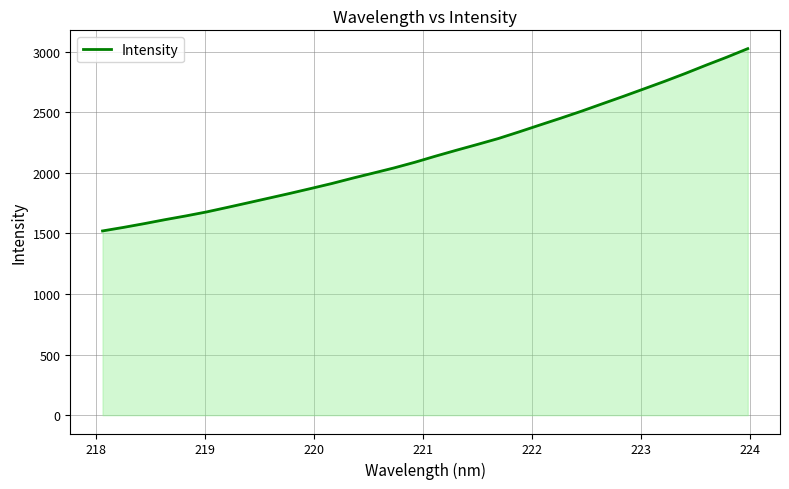

What is the minimum value shown in the chart?

1520.9